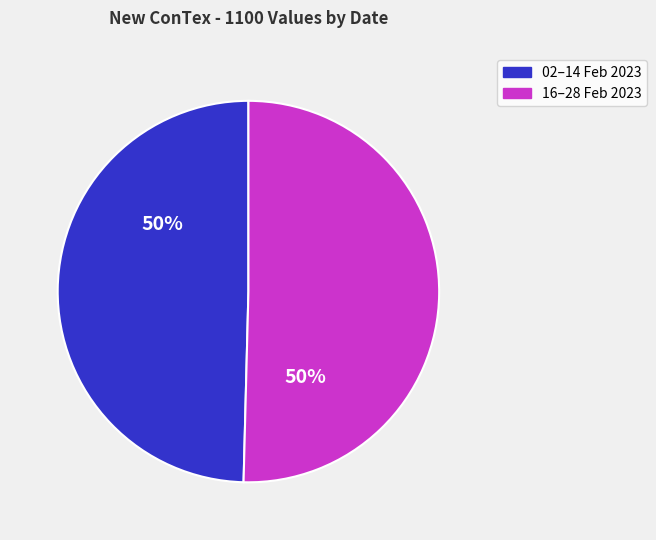

Is it true that 02–14 Feb 2023 is 42% of the pie?

False